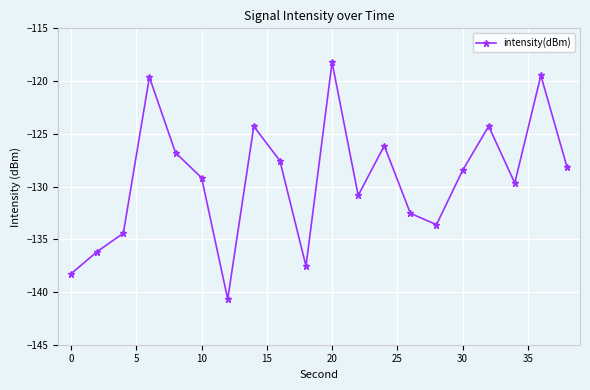

How many points are higher than both their immediate neighbors (excluding endpoints)?

6